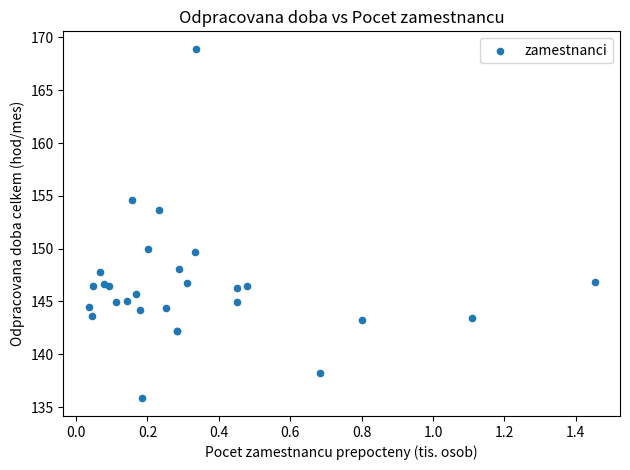

What Y value in the scatter plot is closest to 152?

153.7